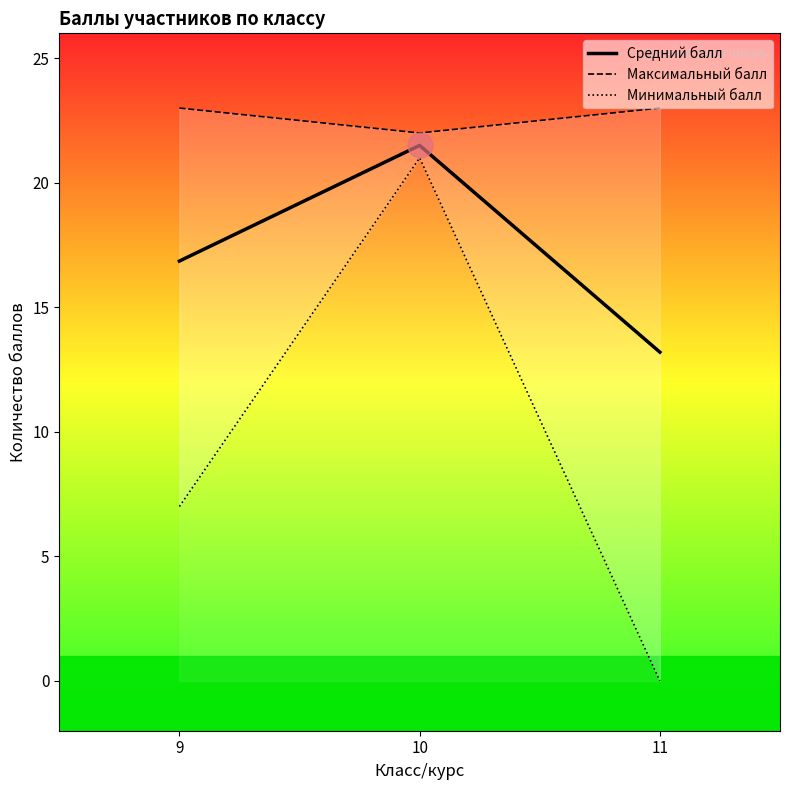

At 11, list the series in order from largest to smallest.

Максимальный балл, Средний балл, Минимальный балл